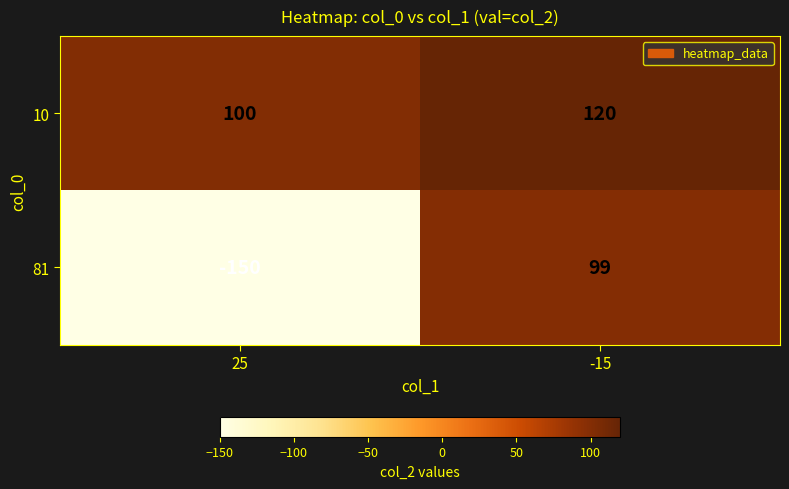

Which series has the widest spread of values?

81